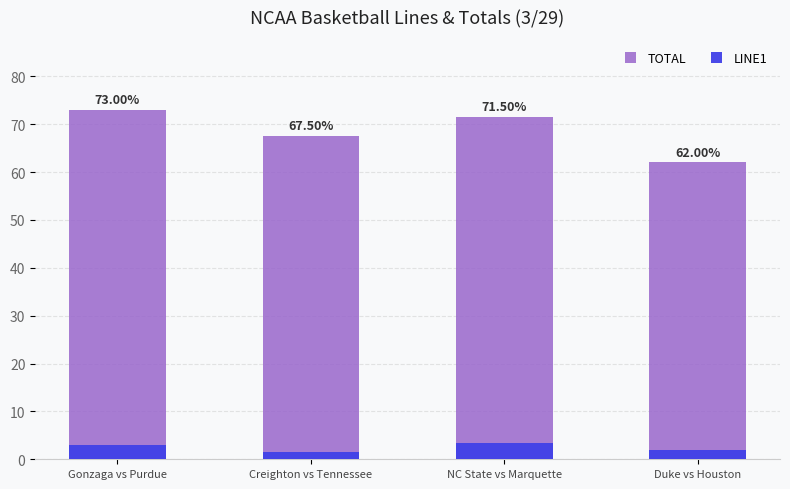

What are all the series names shown in the legend?

TOTAL, LINE1